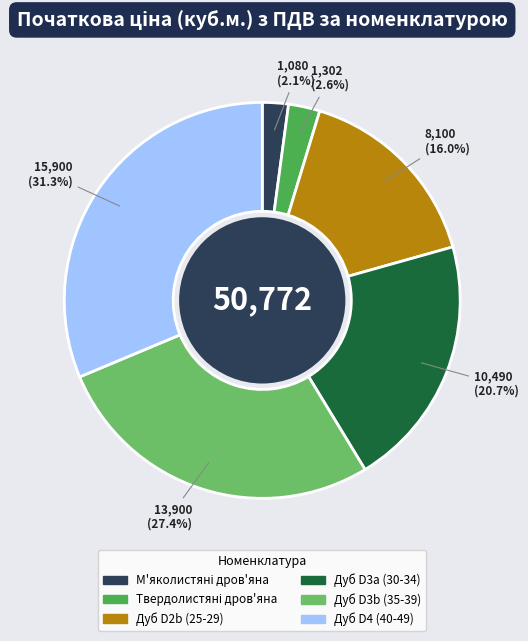

The Дуб D4 (40-49) slice represents 31% of the pie. True or false?

True